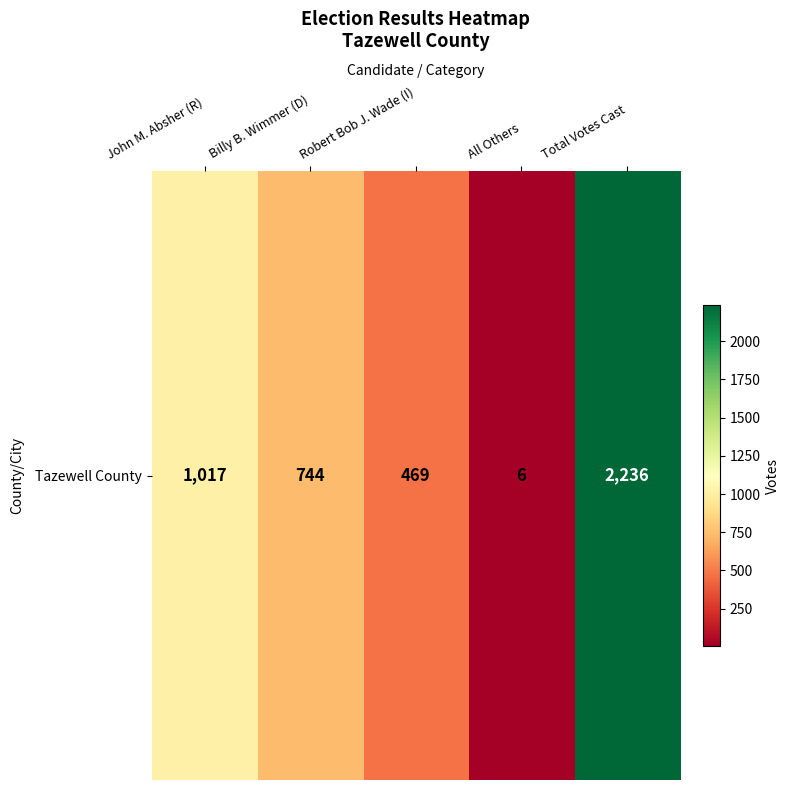

Count the number of data series in this chart.

1